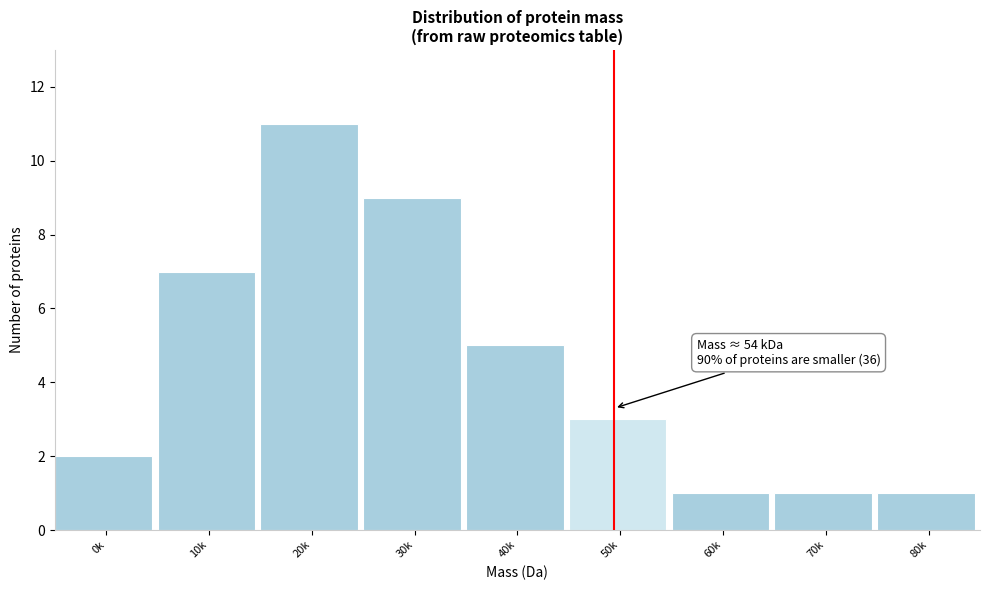

Reading left to right, what are all the values shown in this chart?

0k=2	10k=7	20k=11	30k=9	40k=5	50k=3	60k=1	70k=1	80k=1